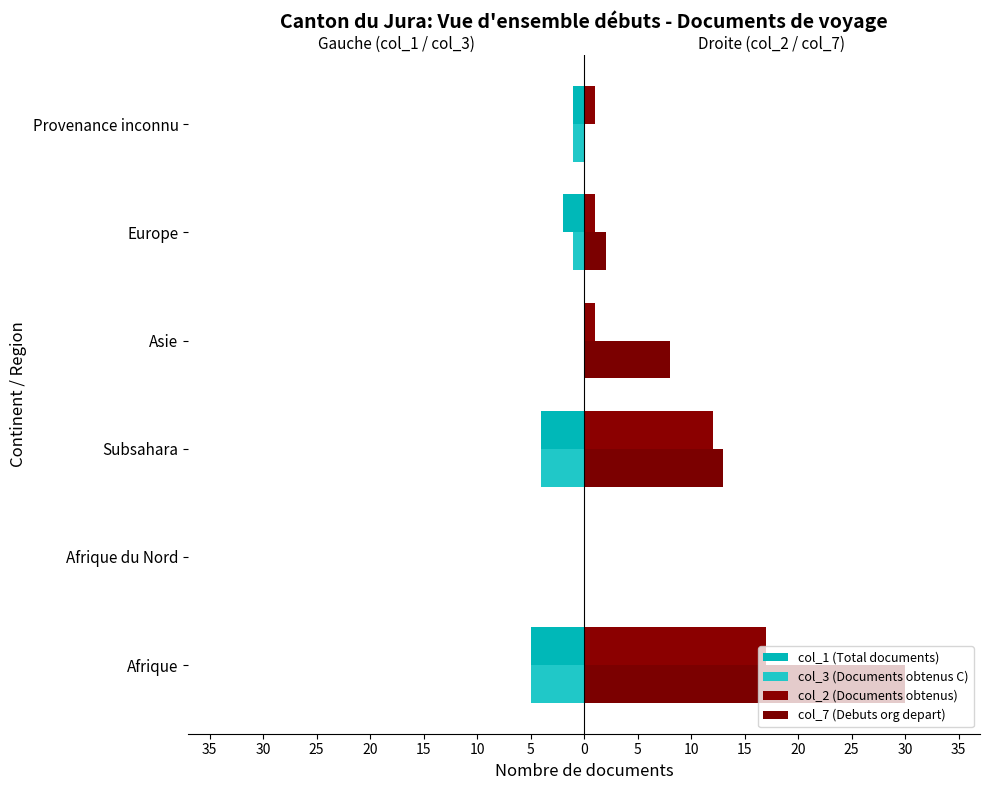

What is the maximum value shown in the chart?

30